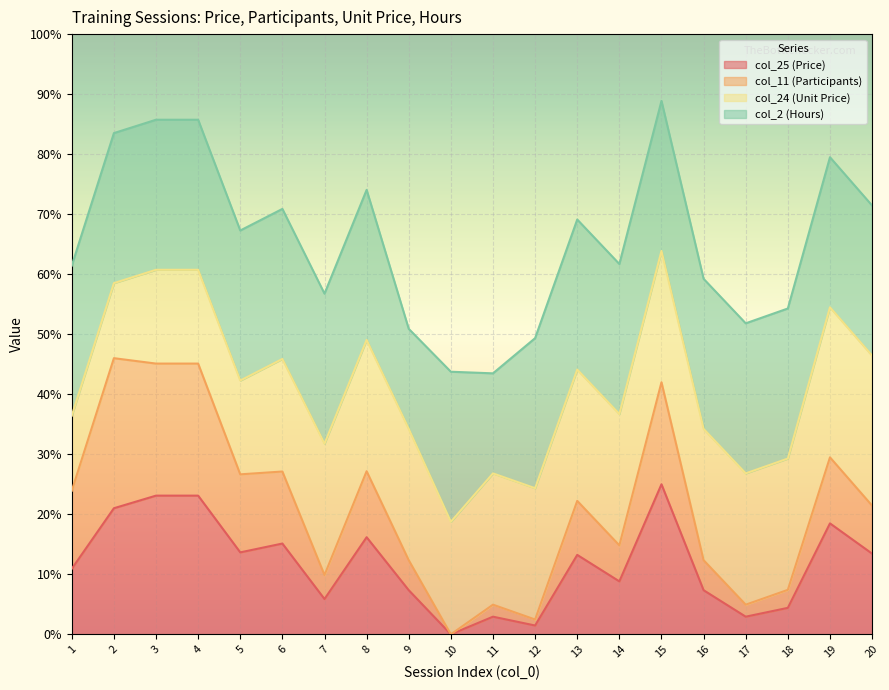

Which series has the widest spread of values?

col_11 (Participants)